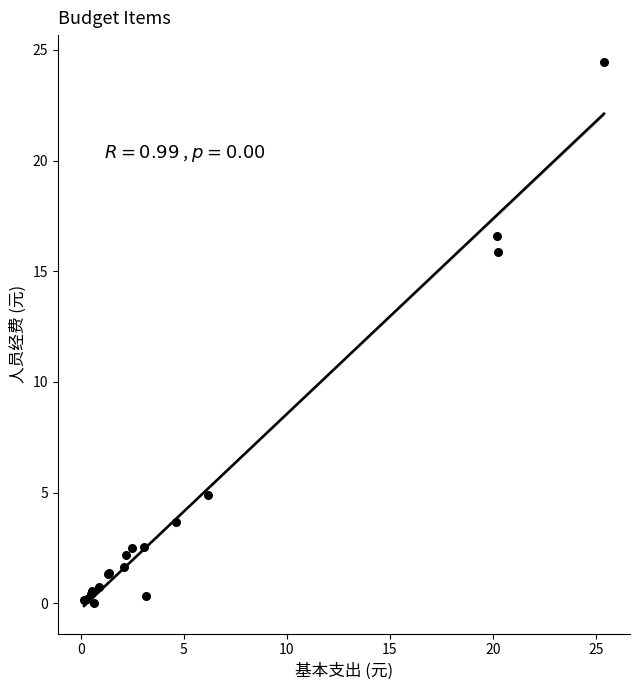

What Y value in the scatter plot is closest to 12?

15.9